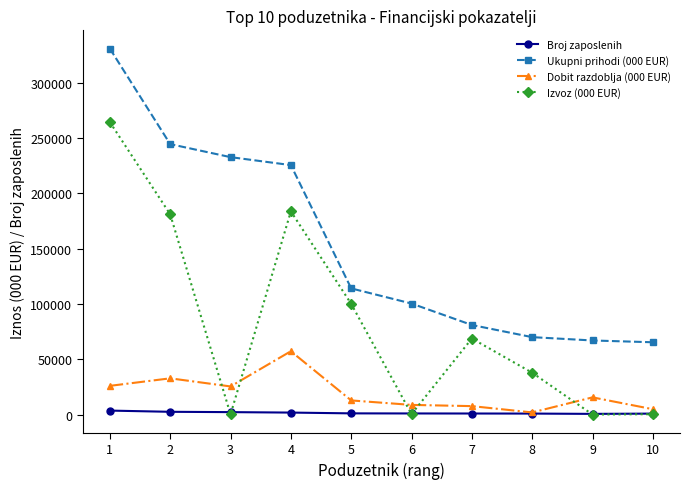

List the series in order of their peak value, lowest first.

Broj zaposlenih, Dobit razdoblja (000 EUR), Izvoz (000 EUR), Ukupni prihodi (000 EUR)